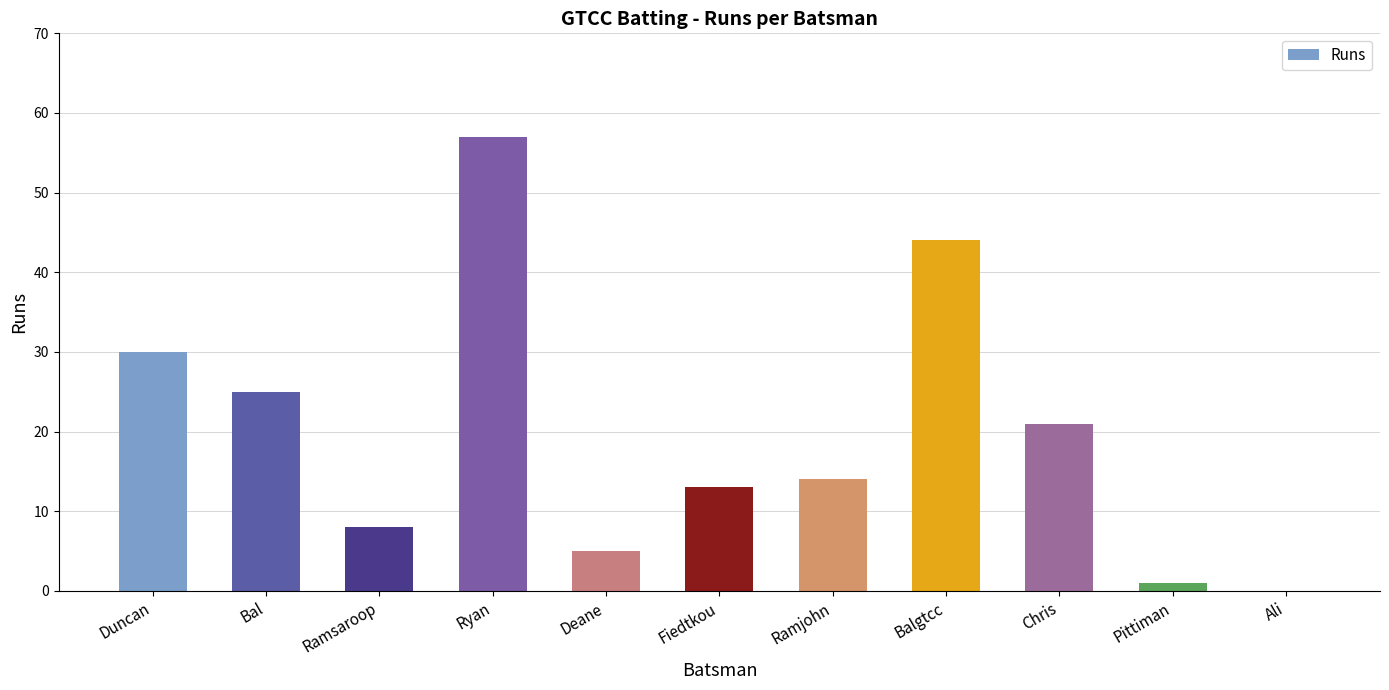

Which label corresponds to the largest value in the chart?

Ryan